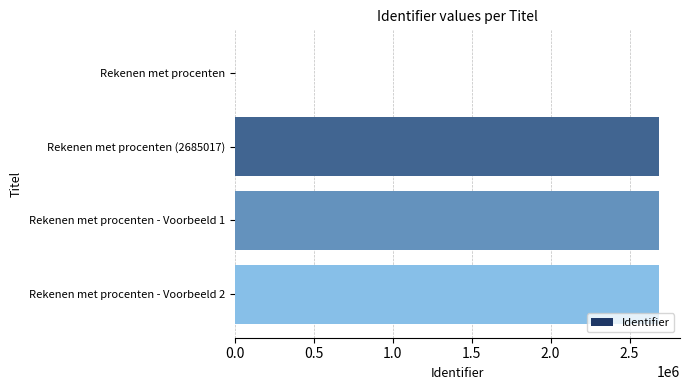

The chart shows a value of 1485972 at Rekenen met procenten. True or false?

False